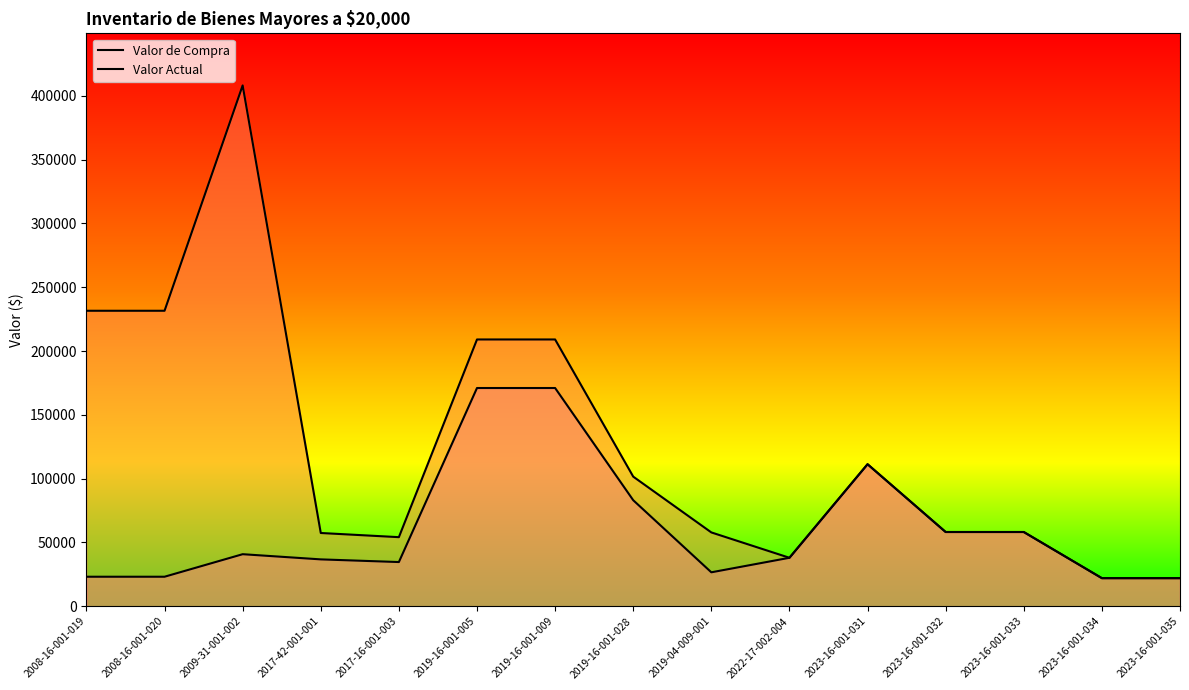

Reading left to right, extract all data points from this chart.

Valor de Compra: 2008-16-001-019=231543.0	2008-16-001-020=231543.0	2009-31-001-002=408095.0	2017-42-001-001=57420.0	2017-16-001-003=54153.3	2019-16-001-005=209050.0	2019-16-001-009=209050.0	2019-16-001-028=101587.0	2019-04-009-001=57867.6	2022-17-002-004=38000.0	2023-16-001-031=111305.0	2023-16-001-032=58195.0	2023-16-001-033=58195.0	2023-16-001-034=22035.0	2023-16-001-035=22035.0
Valor Actual: 2008-16-001-019=23154.3	2008-16-001-020=23154.3	2009-31-001-002=40809.5	2017-42-001-001=36748.8	2017-16-001-003=34658.1	2019-16-001-005=171016.4	2019-16-001-009=171016.4	2019-16-001-028=83108.4	2019-04-009-001=26619.1	2022-17-002-004=38000.0	2023-16-001-031=111305.0	2023-16-001-032=58195.0	2023-16-001-033=58195.0	2023-16-001-034=22035.0	2023-16-001-035=22035.0